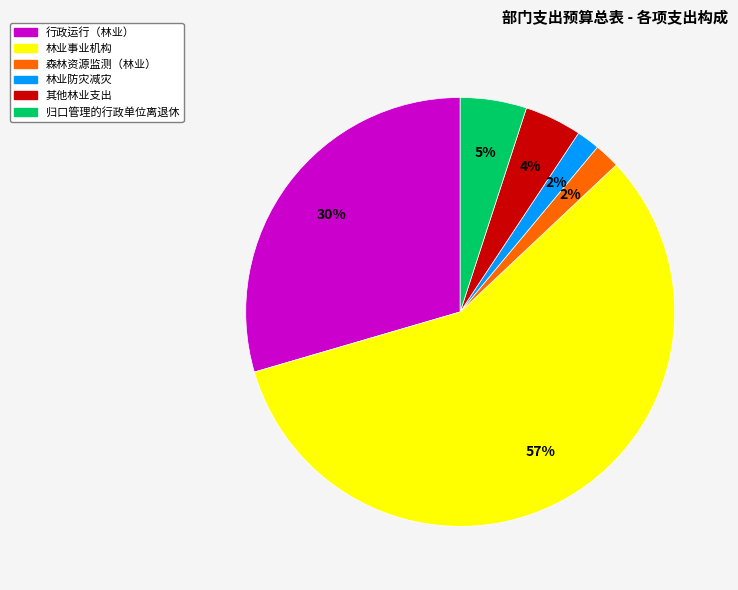

Combined, do 林业防灾减灾 and 森林资源监测（林业） account for over 50%?

No